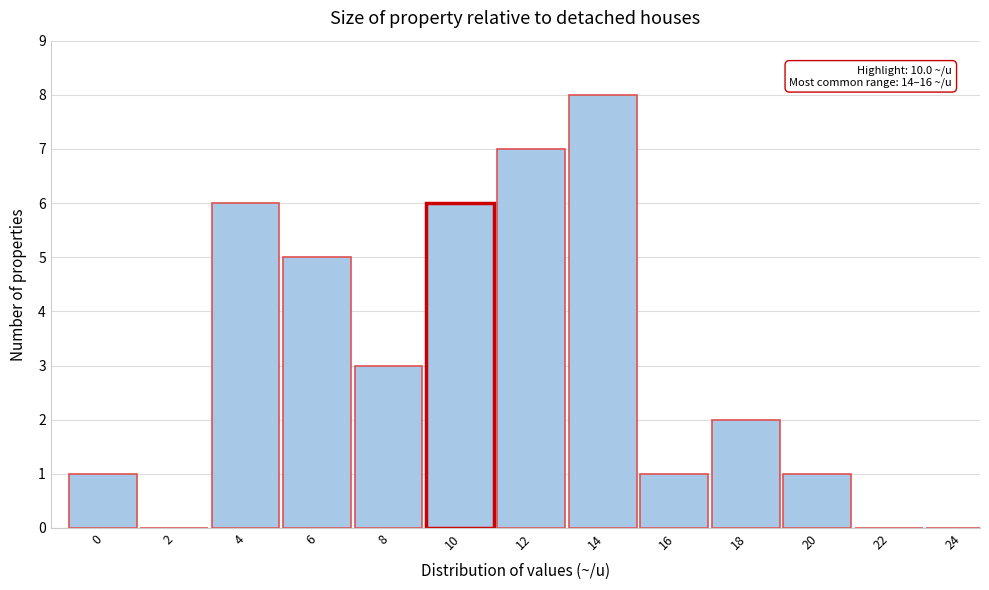

Reading left to right, transcribe all the data shown in this chart.

0=1	2=0	4=6	6=5	8=3	10=6	12=7	14=8	16=1	18=2	20=1	22=0	24=0